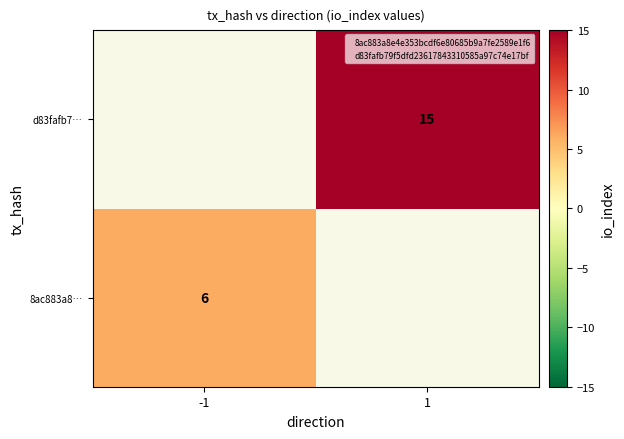

Rank the series by their average value, from lowest to highest.

8ac883a8…, d83fafb7…